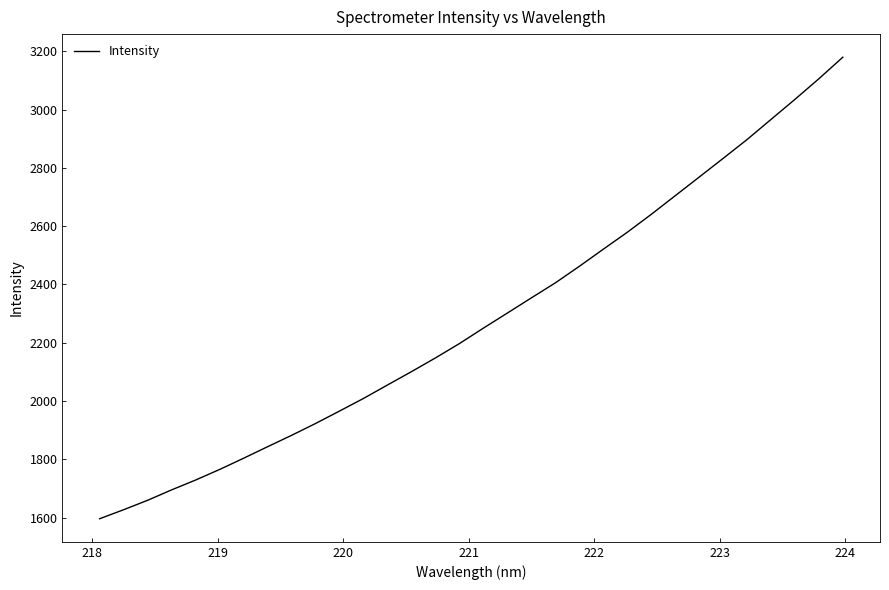

What is the difference between the maximum and minimum values?

1583.4